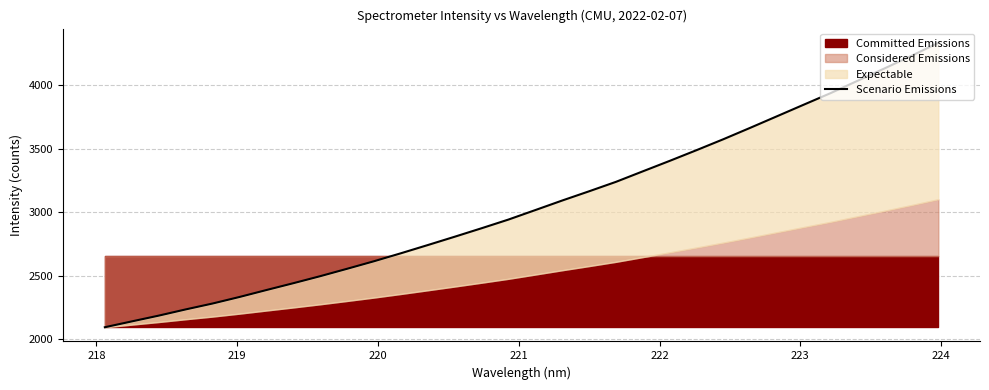

Does the chart display data point markers on the line(s)?

No